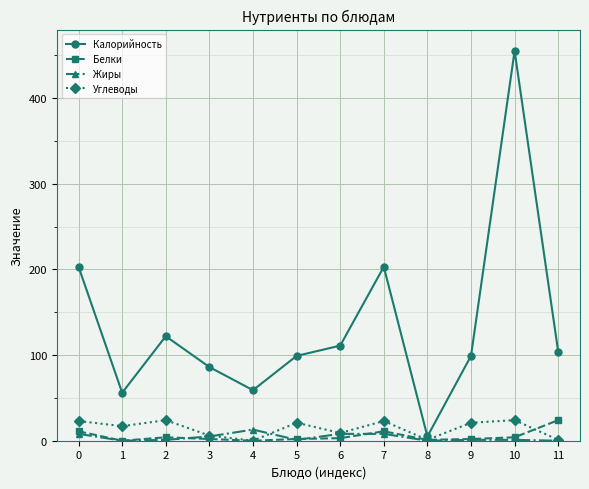

True or false: Калорийность has more than 0 points higher than both neighbors.

True